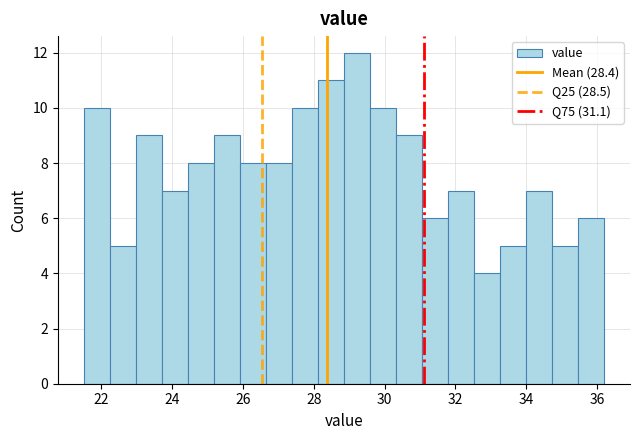

Around what value on the x-axis is the tallest bar? Give the approximate position of its centre, as read against the axis.

29.2